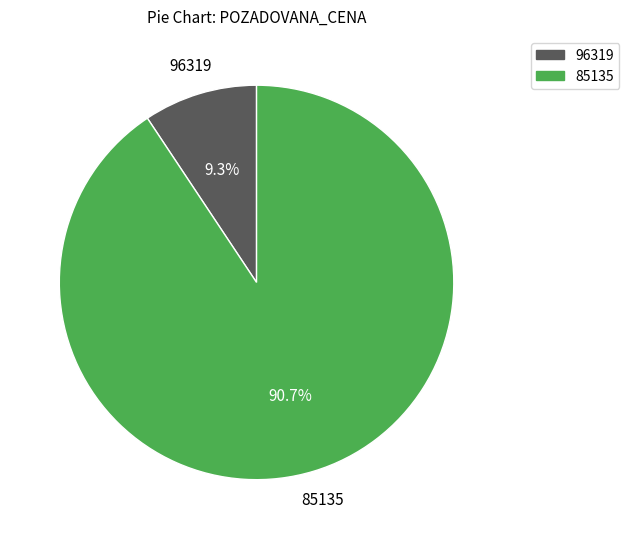

True or false: 85135 accounts for 99% of the total.

False